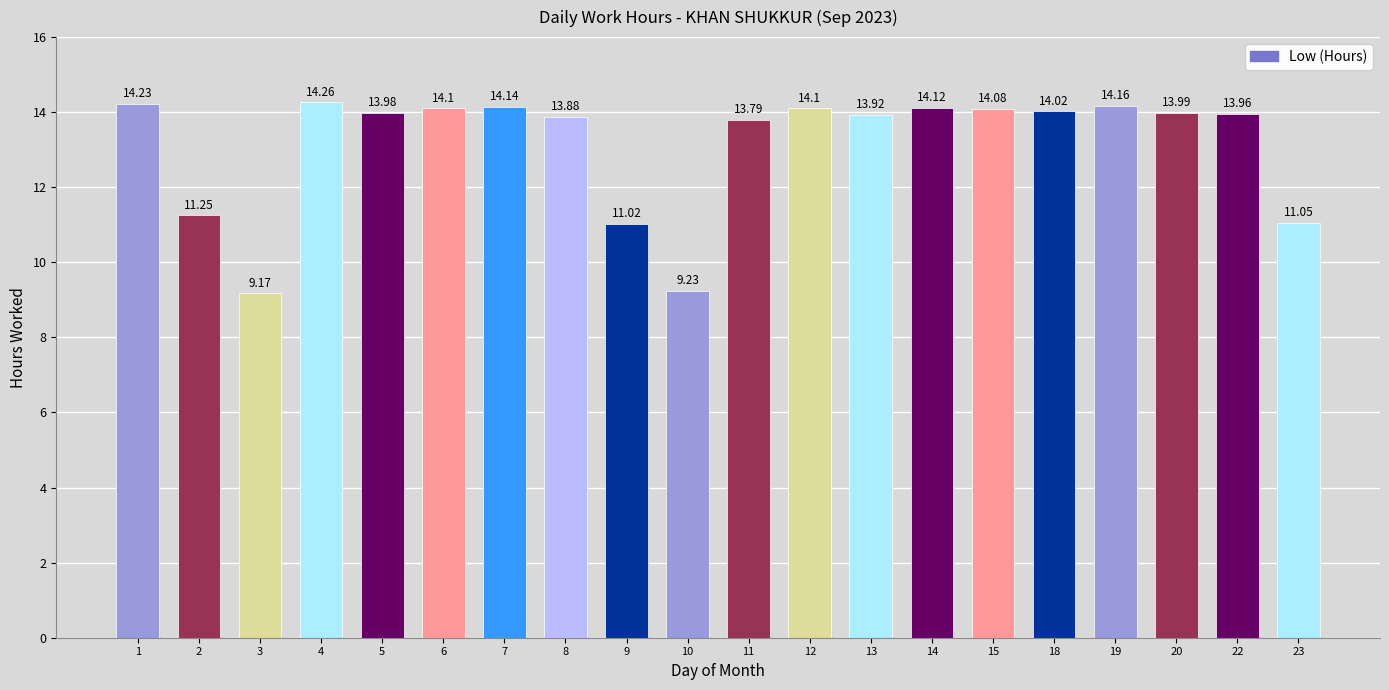

Approximately how many times larger is the value at 23 compared to 8?

0.8